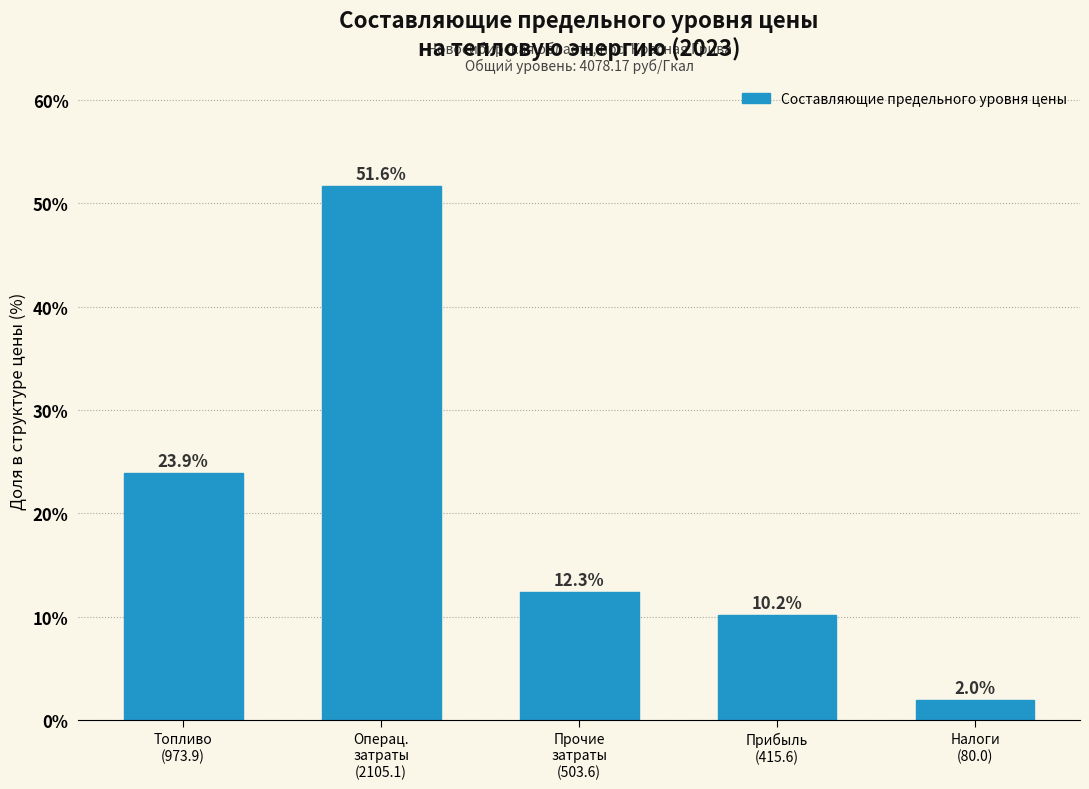

Reading left to right, extract all data points from this chart.

23.9	51.6	12.3	10.2	2.0